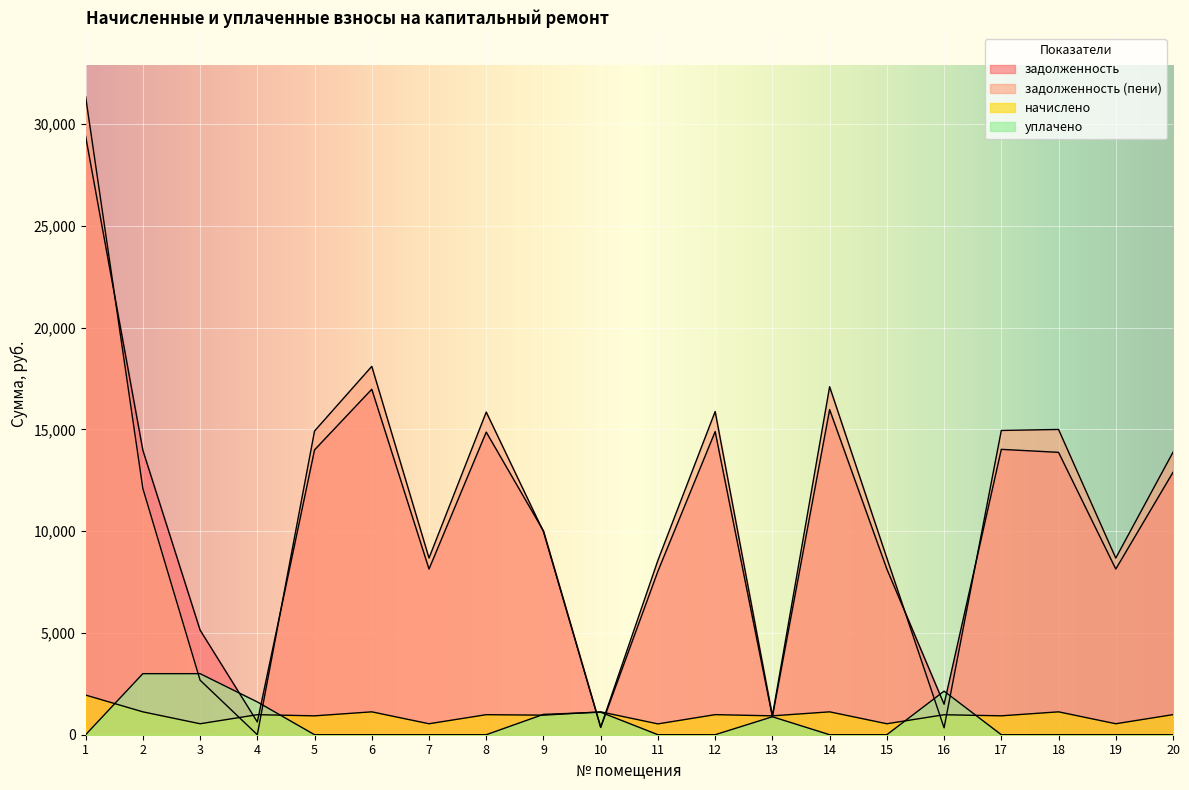

At which label does начислено first exceed 984?

1